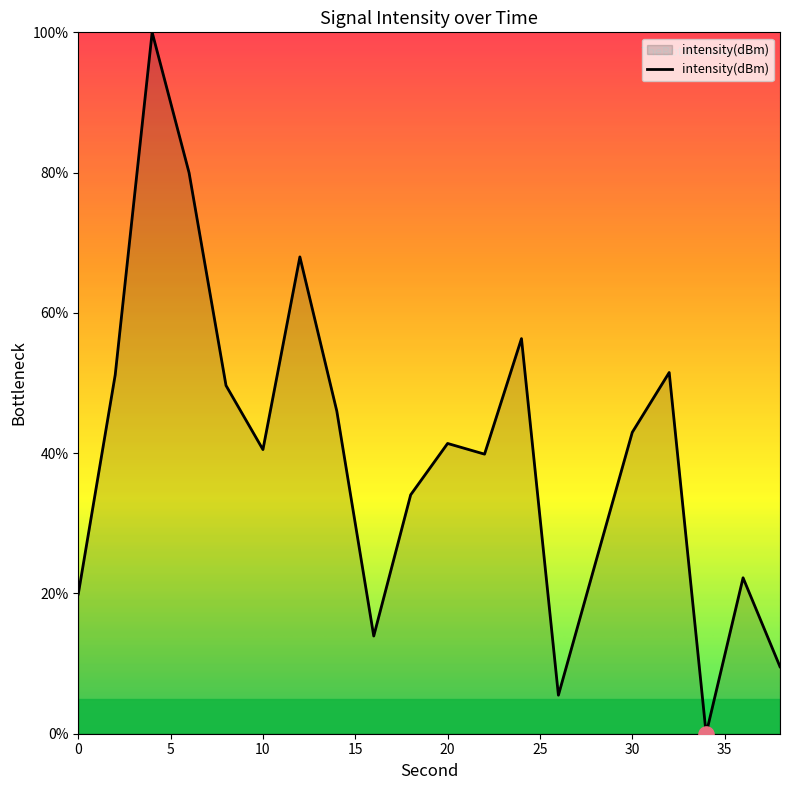

What is the greatest value displayed?

100.0